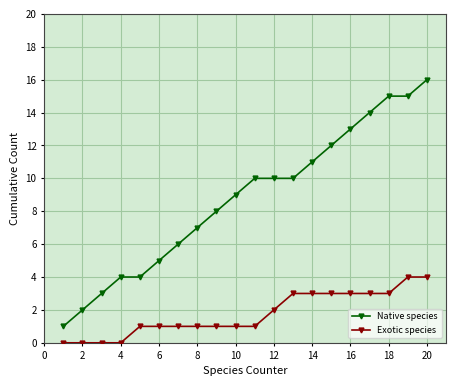

True or false: Native species and Exotic species intersect in this chart.

False